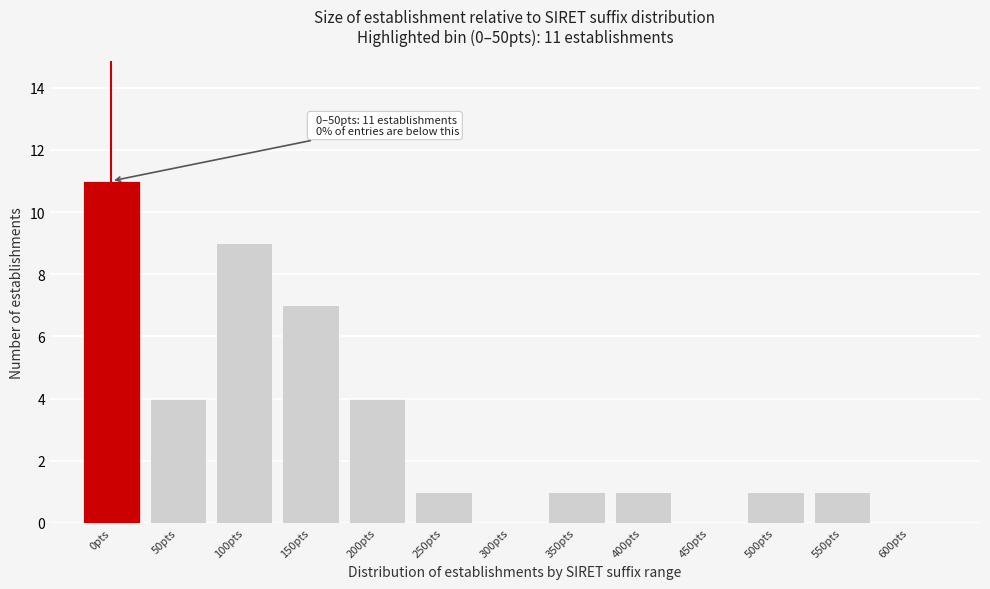

Reading right to left, transcribe all the data shown in this chart.

600pts=0	550pts=1	500pts=1	450pts=0	400pts=1	350pts=1	300pts=0	250pts=1	200pts=4	150pts=7	100pts=9	50pts=4	0pts=11